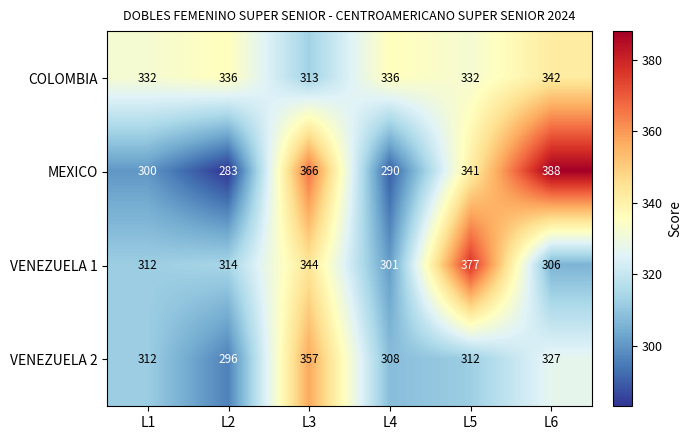

Reading left to right, extract all data points from this chart.

COLOMBIA: 332	336	313	336	332	342
MEXICO: 300	283	366	290	341	388
VENEZUELA 1: 312	314	344	301	377	306
VENEZUELA 2: 312	296	357	308	312	327